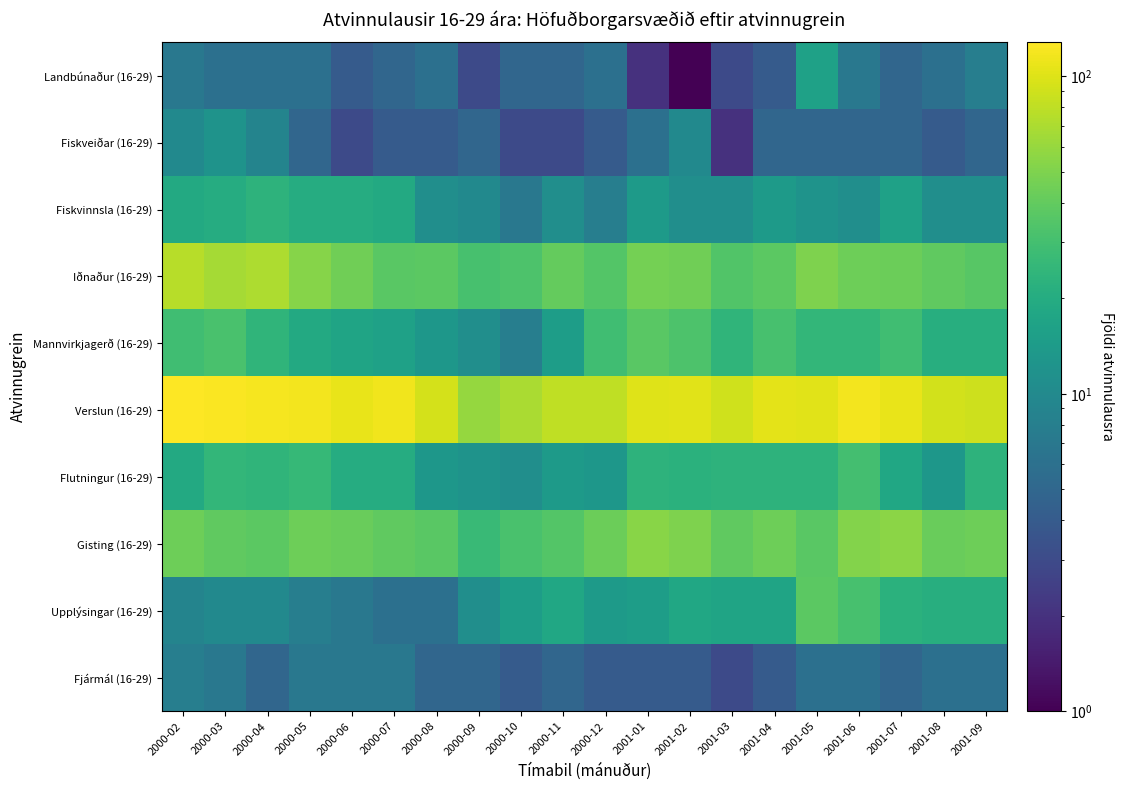

How many categories are shown in the chart?

20